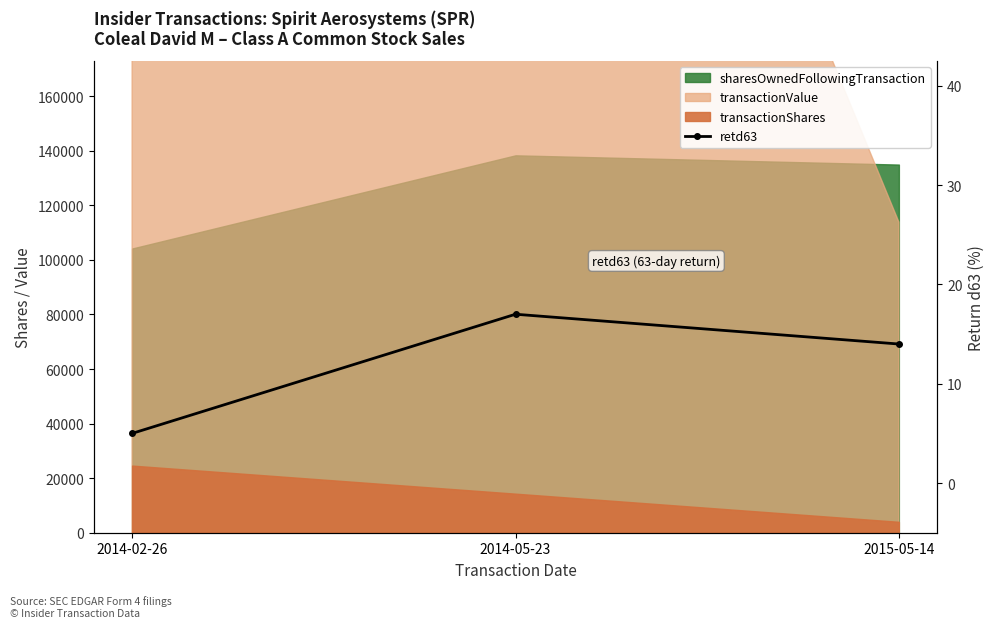

Reading left to right, list all the values displayed in this chart.

5	17	14